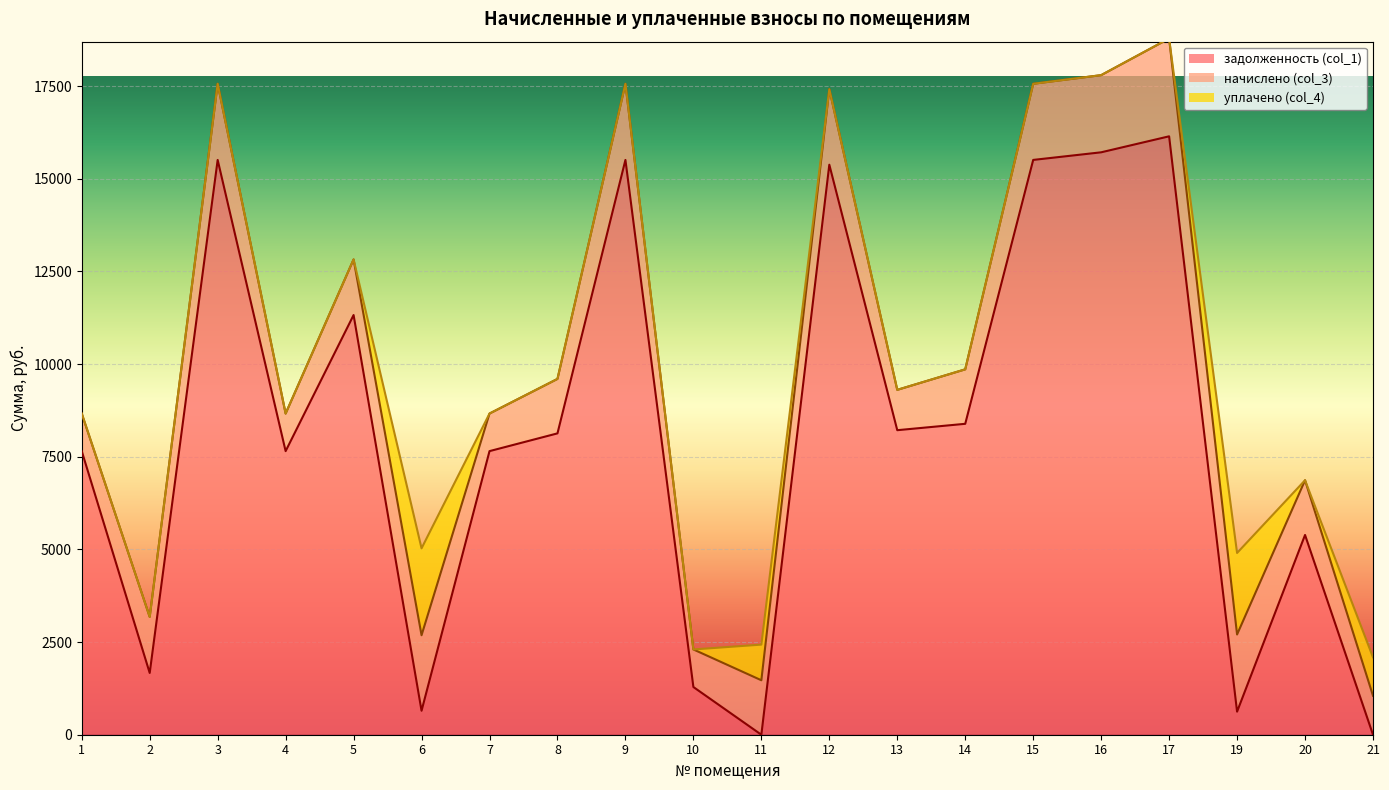

At which category does уплачено (col_4) reach its first local peak?

6